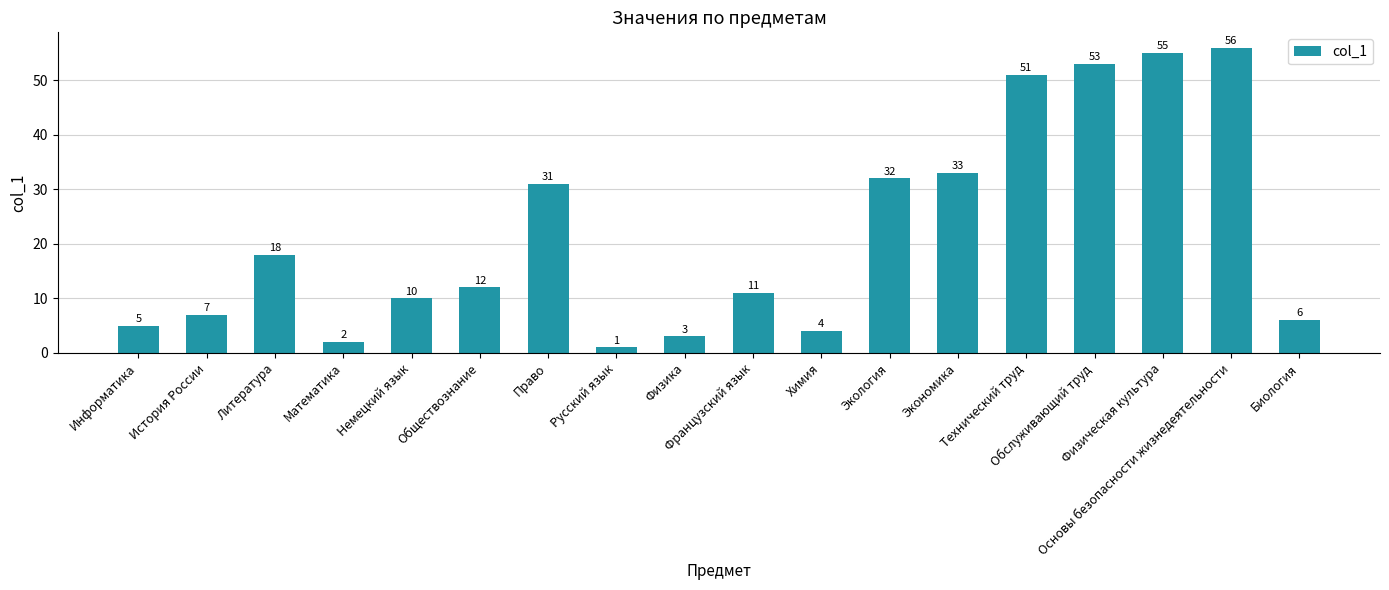

What is the ratio of the value at Французский язык to the value at Основы безопасности жизнедеятельности?

0.2